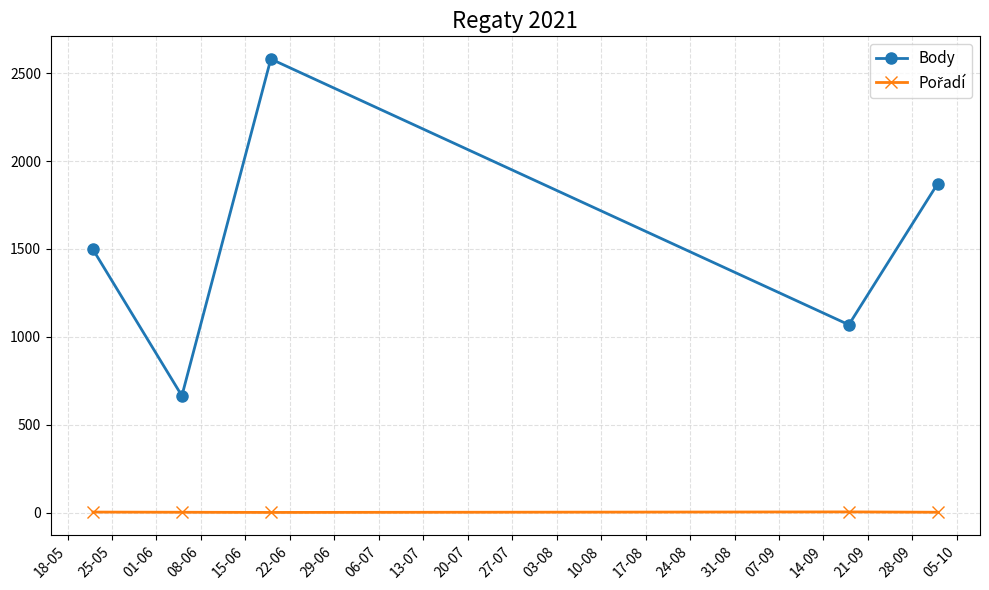

True or false: Body has more than 1 points higher than both neighbors.

False